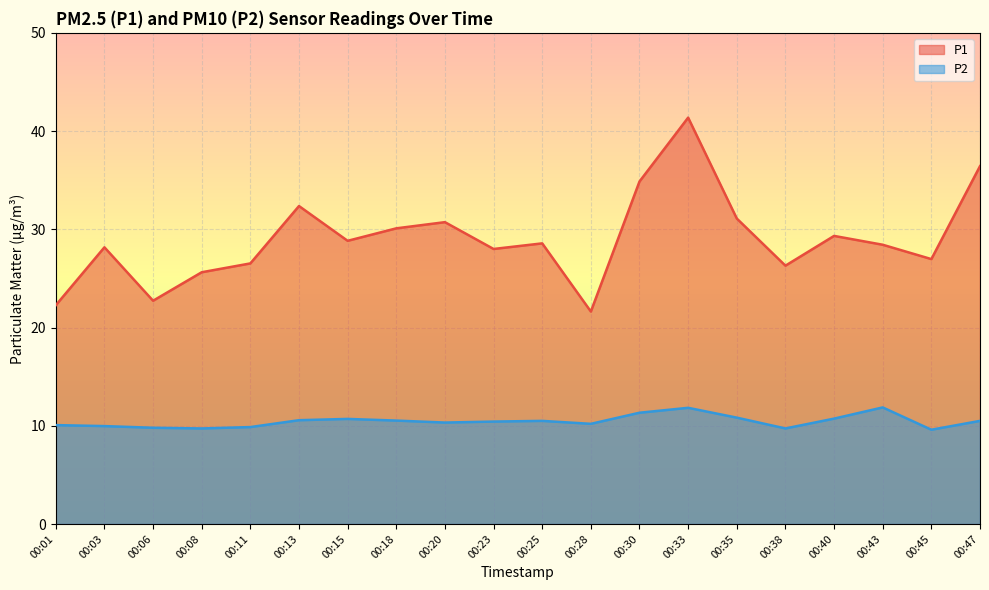

The P1 series shows 43.1 at 00:11. True or false?

False